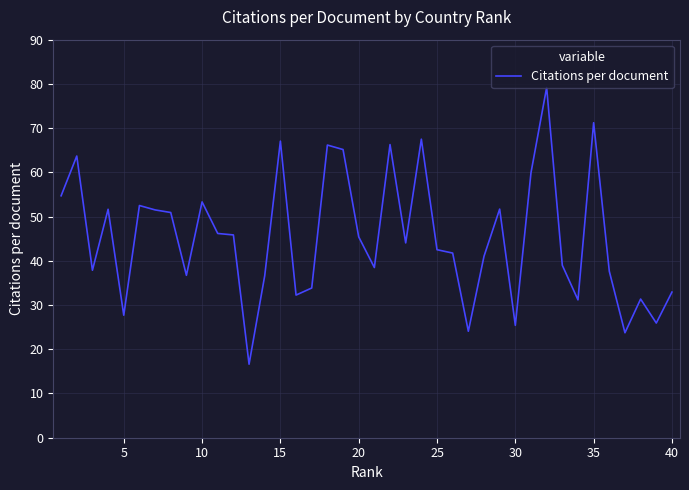

What is the difference between the maximum and minimum values?

62.6